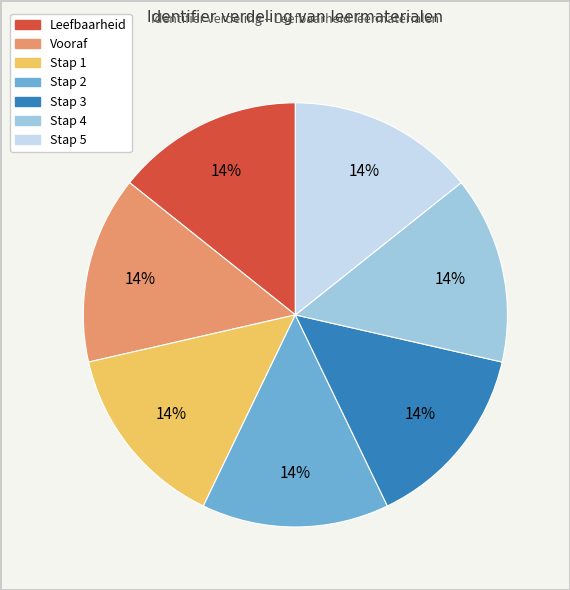

True or false: Stap 2 accounts for 20% of the total.

False